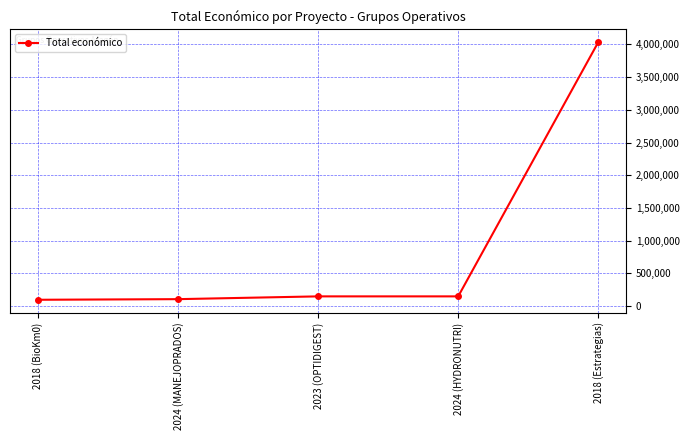

Between 2018 (BioKm0) and 2018 (Estrategias), which is larger?

2018 (Estrategias)